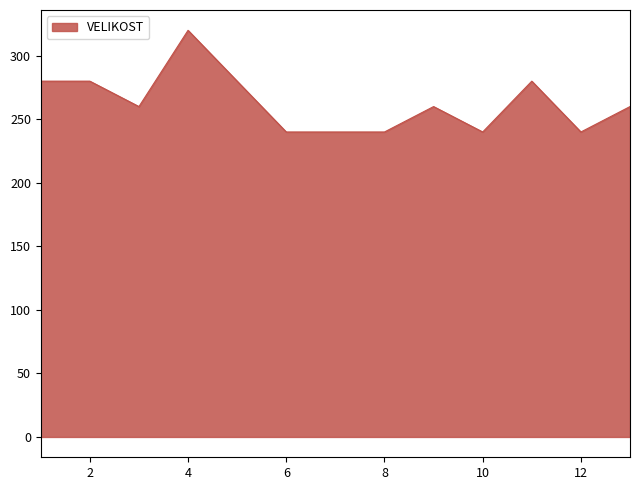

What is the greatest value displayed?

320